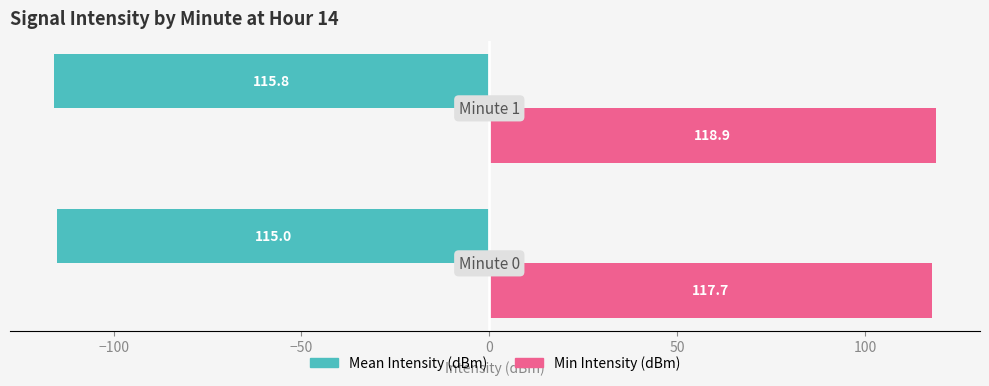

Which series has the largest range (max minus min)?

Min Intensity (dBm)